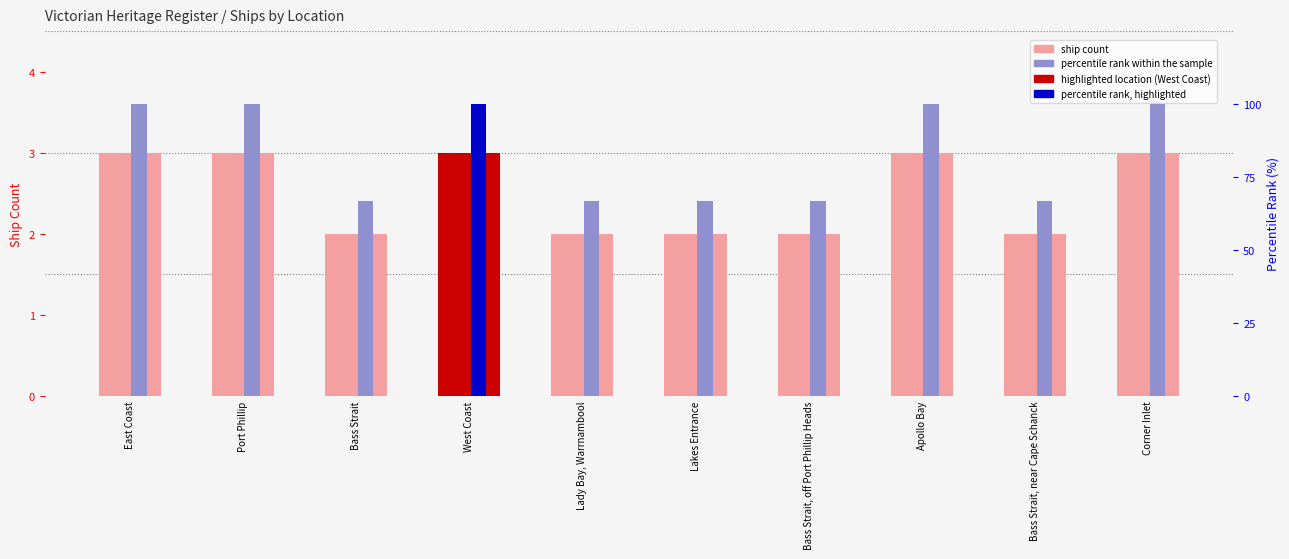

What is the sum of the ship count values at Bass Strait, near Cape Schanck and Lady Bay, Warrnambool?

4.0